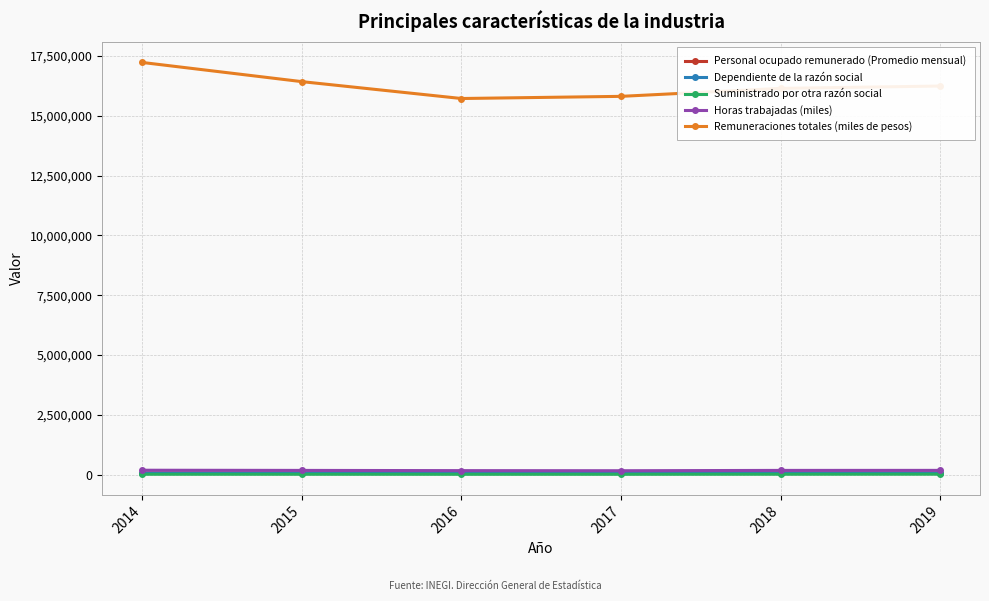

What is the value of the Remuneraciones totales (miles de pesos) point at the 3rd from the left?

15723997.0